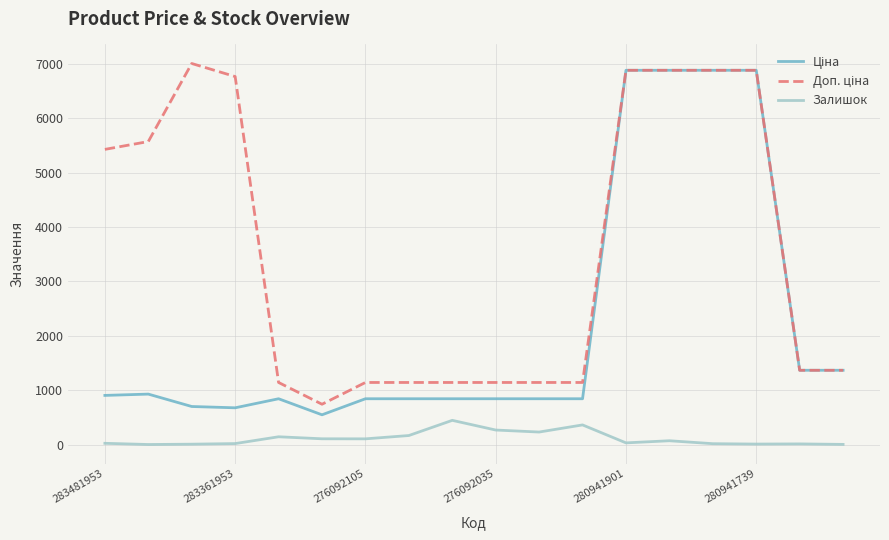

What is the greatest value displayed?

7004.3